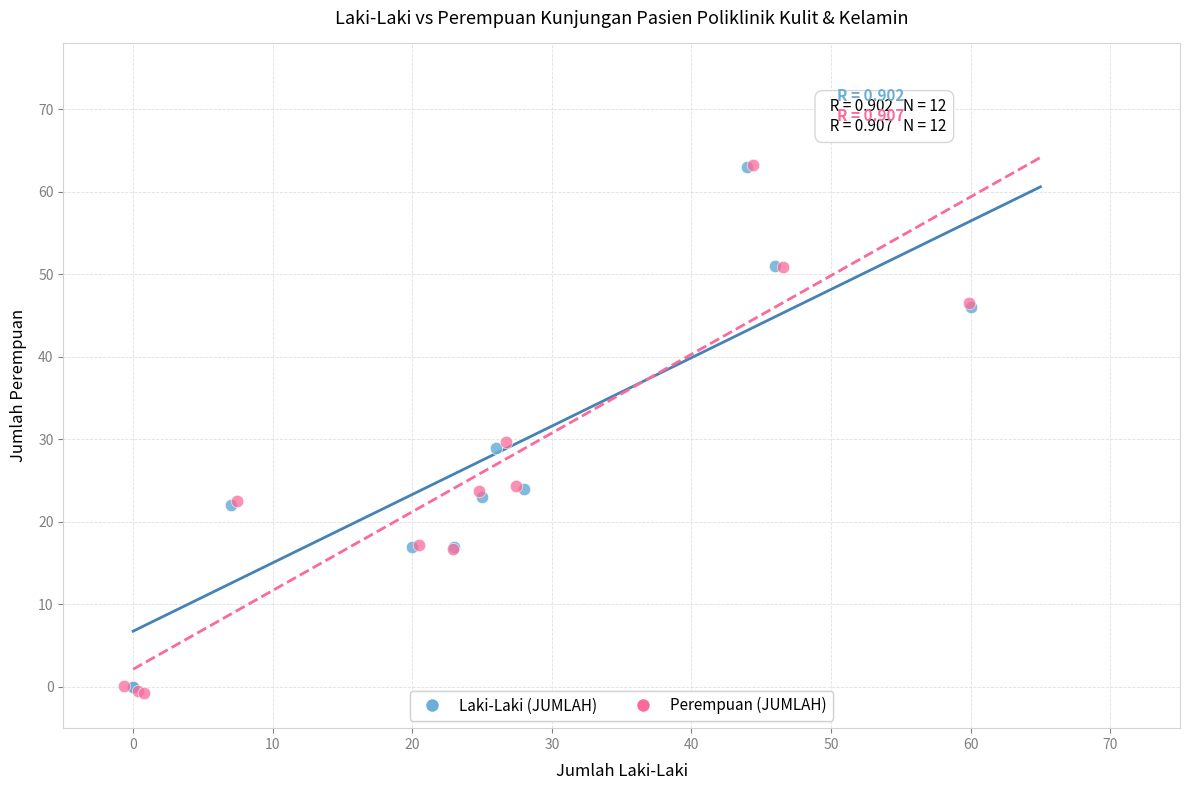

Which series has the largest Y range (max minus min)?

Perempuan (JUMLAH)